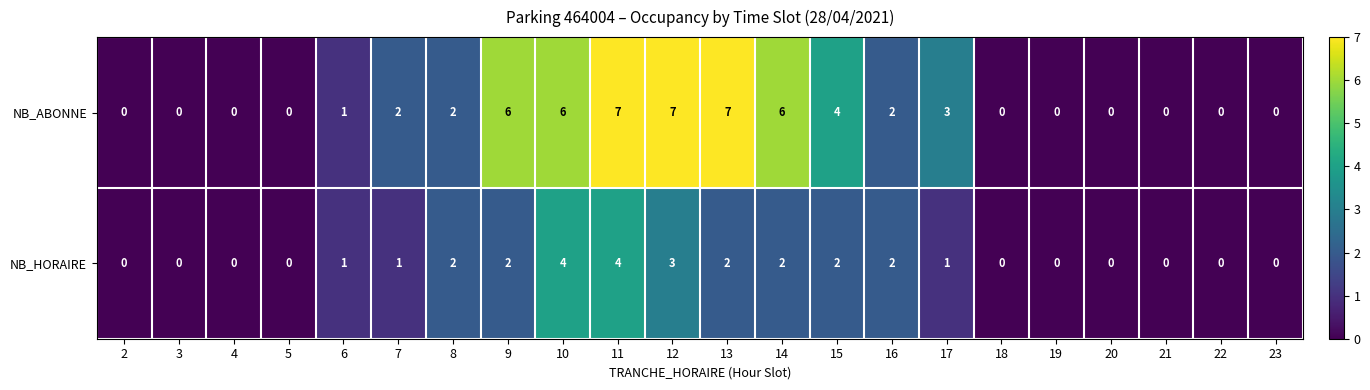

Count the NB_HORAIRE values in the range 0 to 2.

19